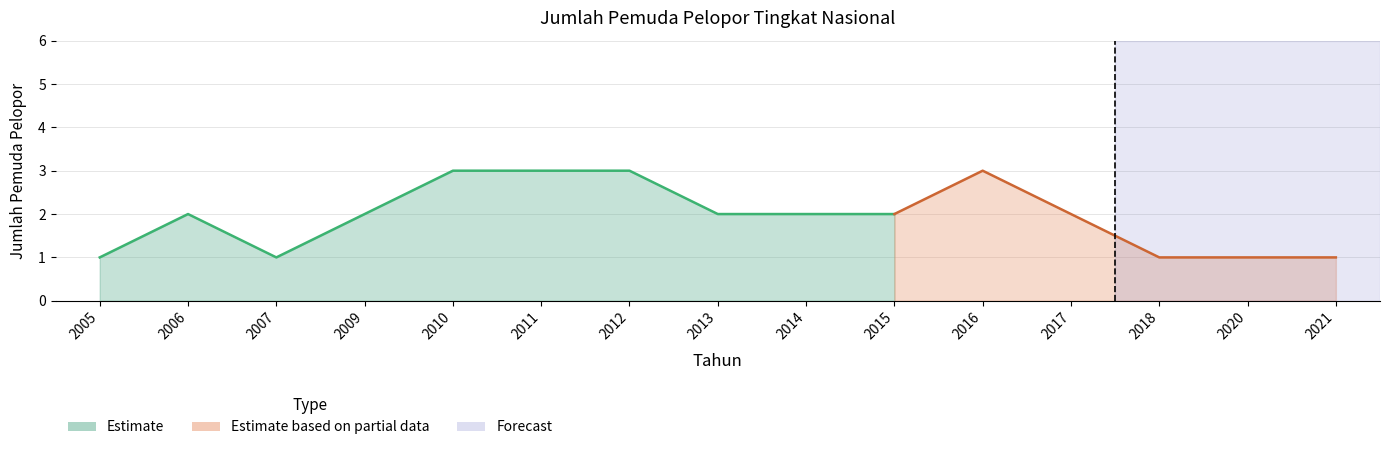

What is the sum of all values?

29